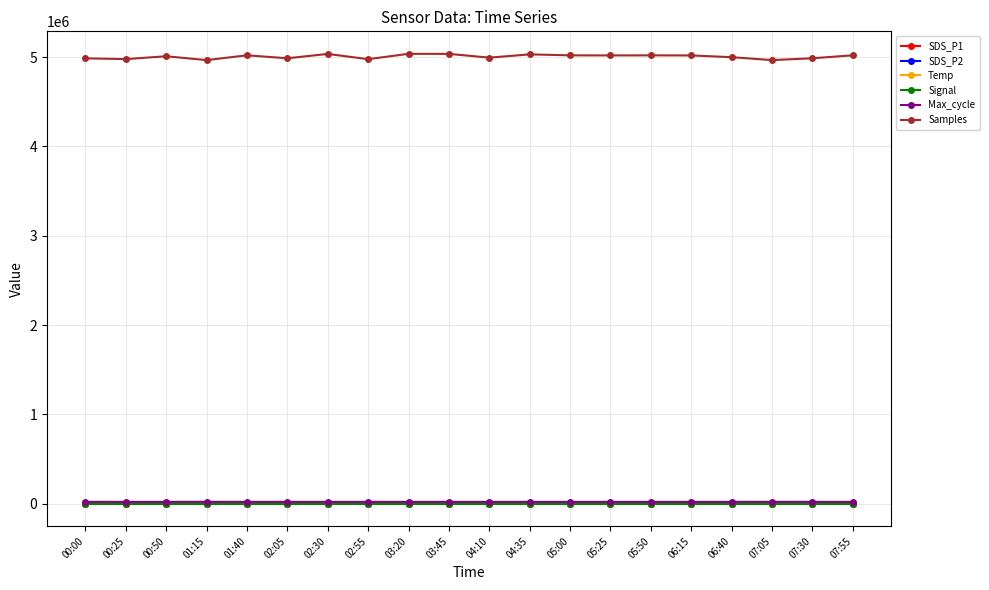

True or false: SDS_P2 and Max_cycle cross at least once.

False